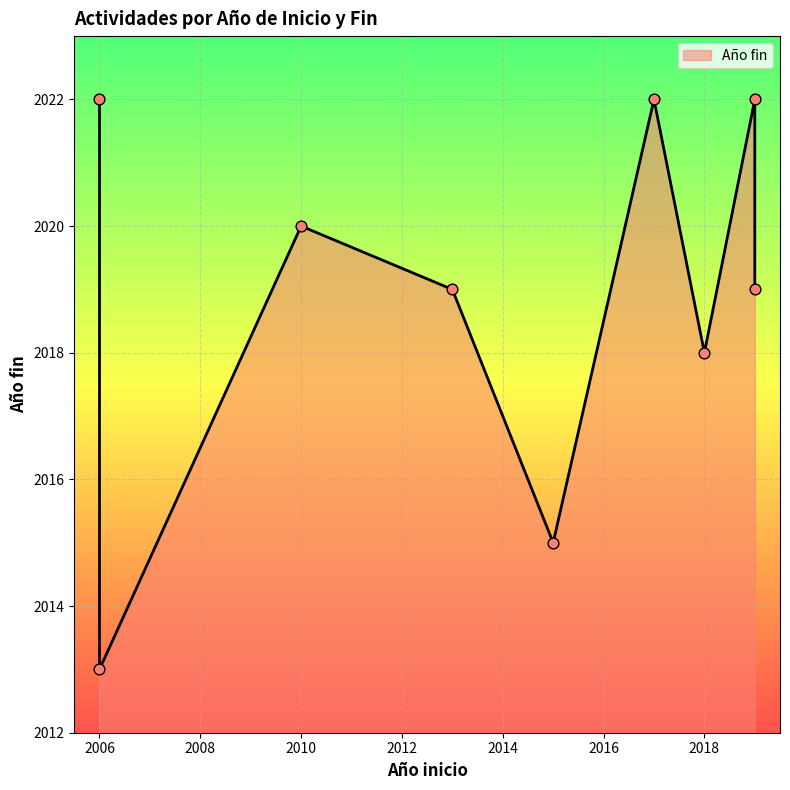

What is the change in value from 2017 to 2013?

-3